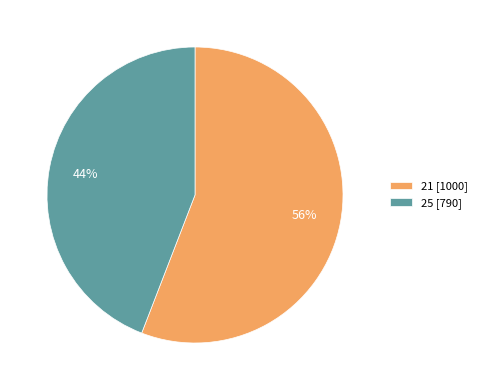

To the nearest percent, what portion does 21 represent?

56%